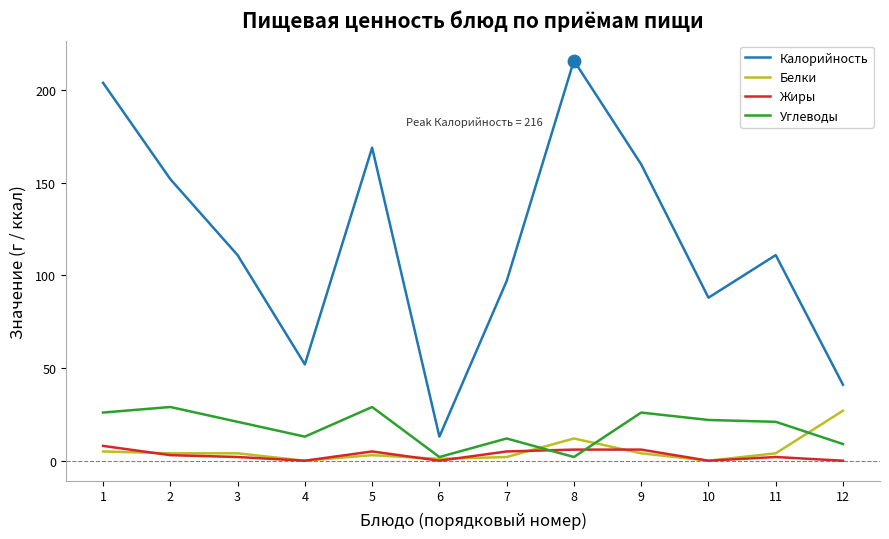

What are all the series names shown in the legend?

Калорийность, Белки, Жиры, Углеводы